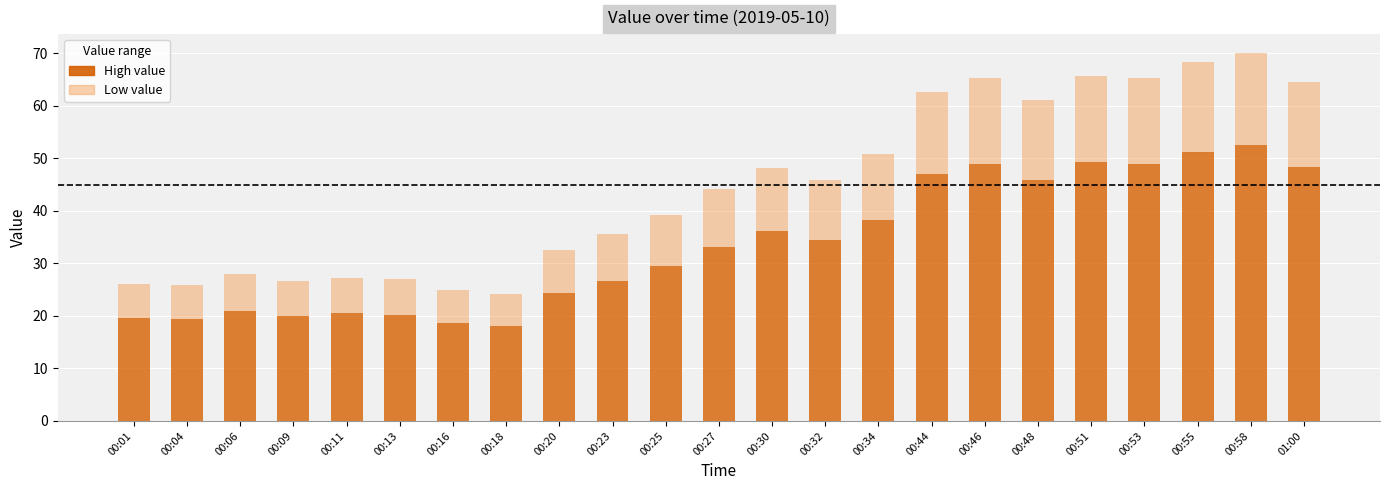

Which category has the lowest value in the value (light) series?

00:18